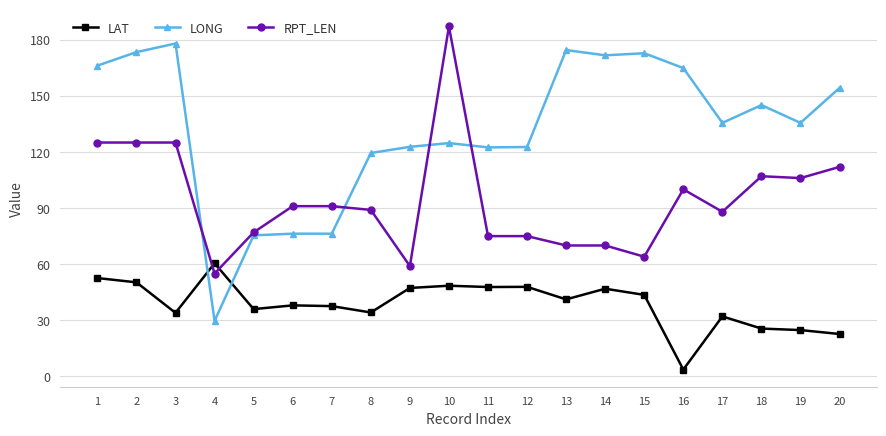

The LONG series shows 29.7 at 4. True or false?

True